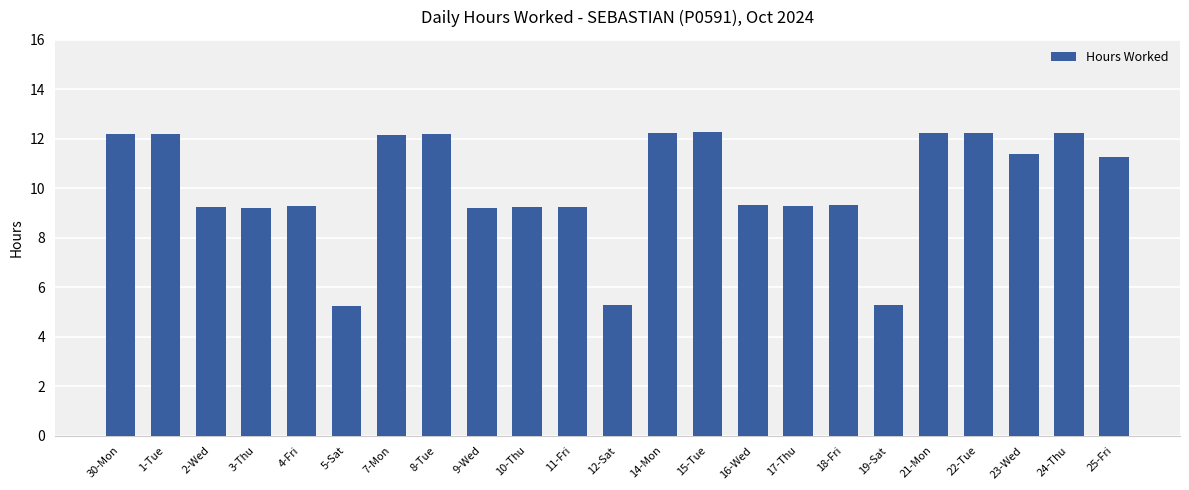

True or false: the data shows 20.8 at 24-Thu.

False